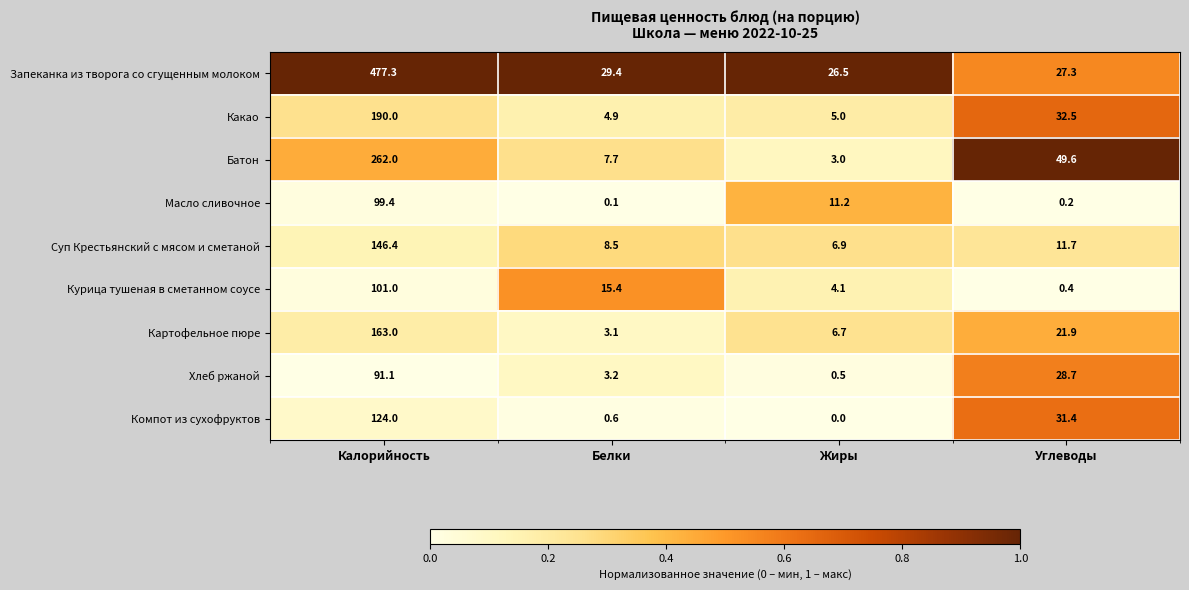

Rank the series by their maximum value, from highest to lowest.

Запеканка из творога со сгущенным молоком, Батон, Какао, Картофельное пюре, Суп Крестьянский с мясом и сметаной, Компот из сухофруктов, Курица тушеная в сметанном соусе, Масло сливочное, Хлеб ржаной